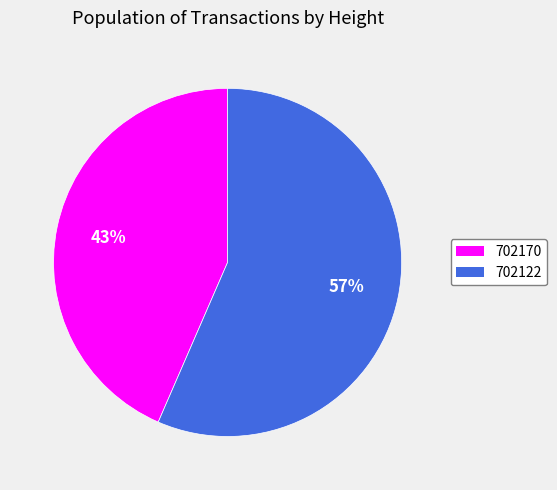

To the nearest percent, what is the combined percentage of 702170 and 702122?

100%